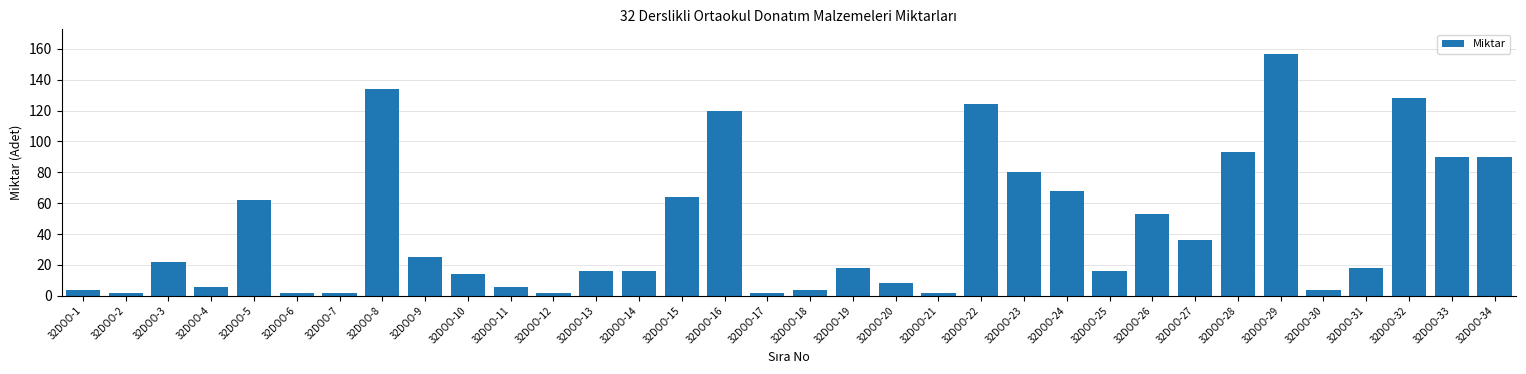

Which label corresponds to the largest value in the chart?

32DOO-29